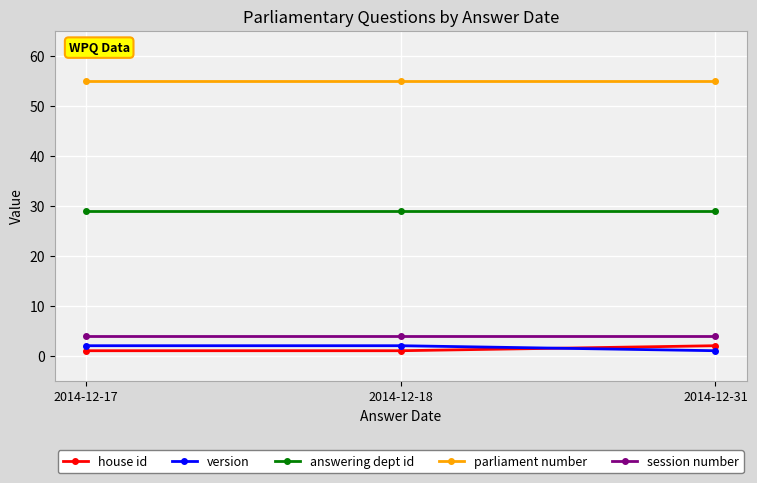

What is the average value of the session number series?

4